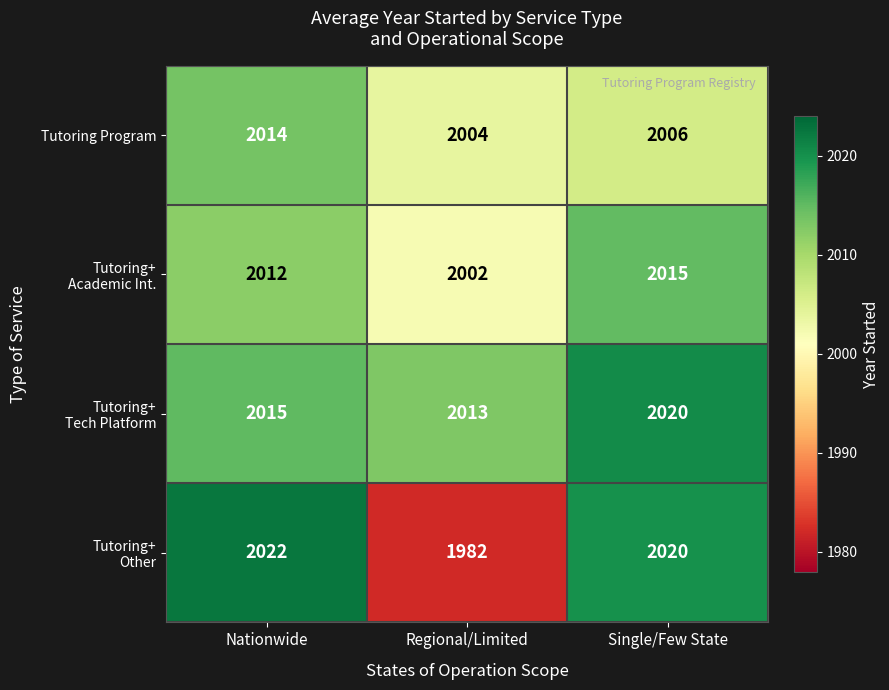

What is the average value of the Tutoring Program series?

2008